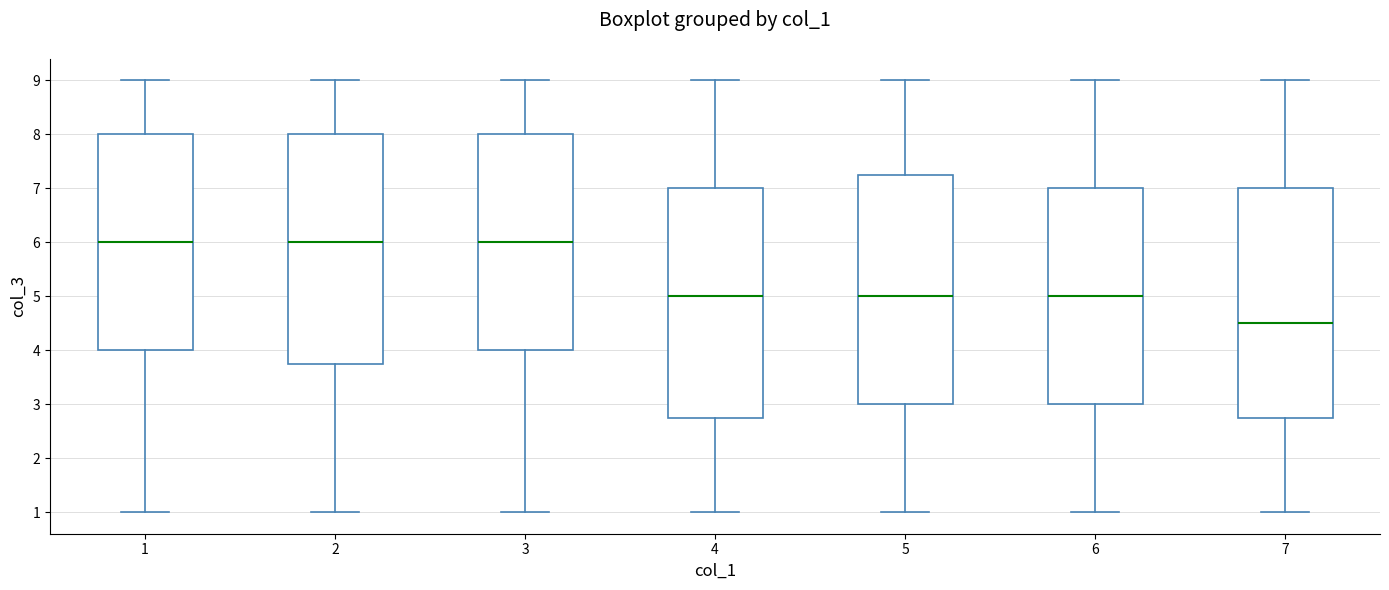

Reading left to right, transcribe this box plot: for each box, give where its median line is, the range the box spans, and where its two whiskers end, as read against the y-axis. The values are not printed on the chart, so give them approximately, as read against the axis.

1: median 6.0, box 4.0 to 8.0, whiskers 1.0 to 9.0
2: median 6.0, box 3.8 to 8.0, whiskers 1.0 to 9.0
3: median 6.0, box 4.0 to 8.0, whiskers 1.0 to 9.0
4: median 5.0, box 2.8 to 7.0, whiskers 1.0 to 9.0
5: median 5.0, box 3.0 to 7.3, whiskers 1.0 to 9.0
6: median 5.0, box 3.0 to 7.0, whiskers 1.0 to 9.0
7: median 4.5, box 2.8 to 7.0, whiskers 1.0 to 9.0